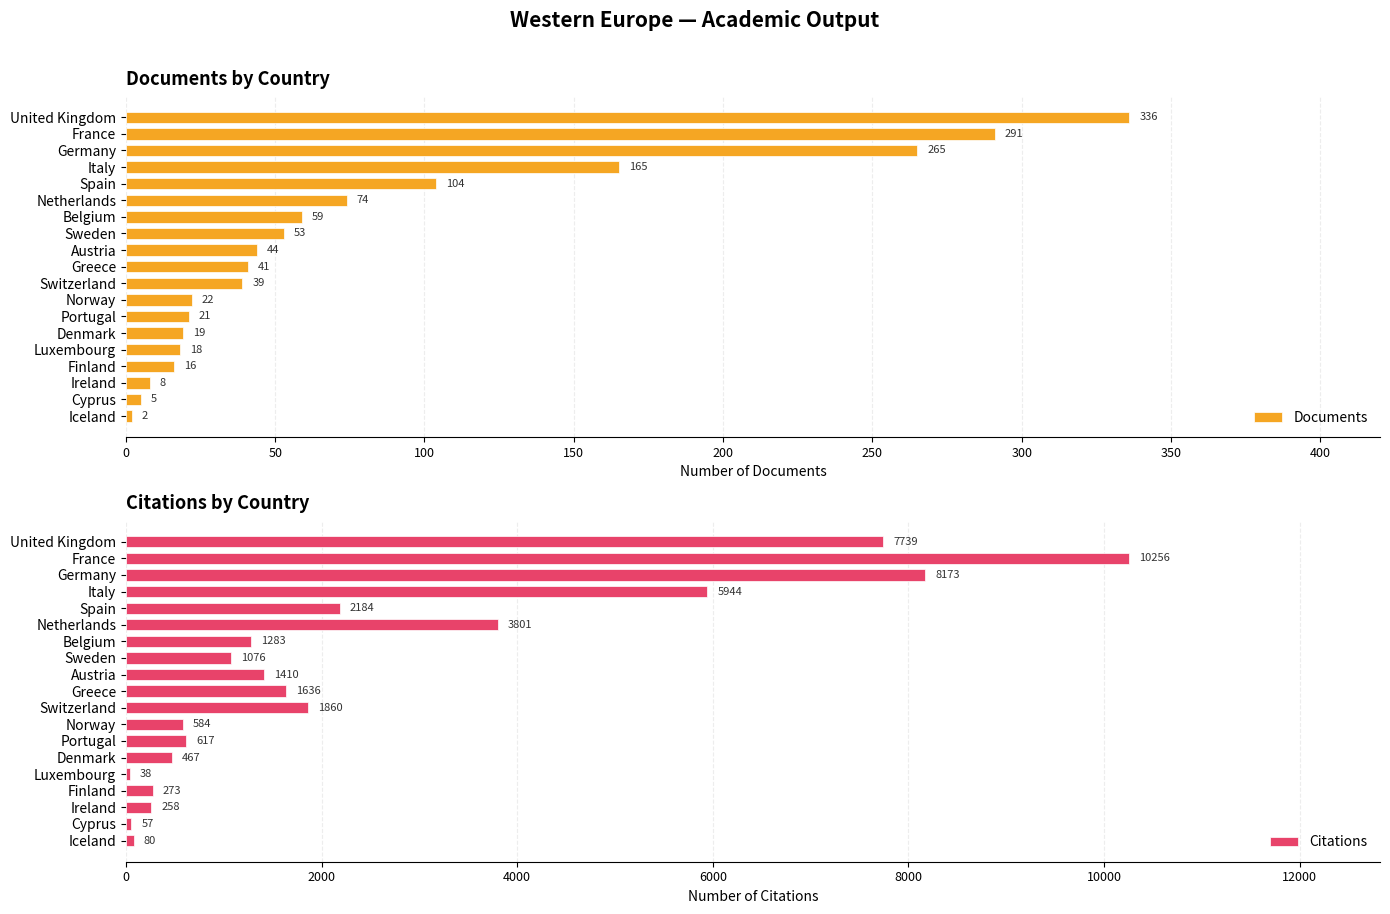

List the labels in order of Documents value, largest first.

United Kingdom, France, Germany, Italy, Spain, Netherlands, Belgium, Sweden, Austria, Greece, Switzerland, Norway, Portugal, Denmark, Luxembourg, Finland, Ireland, Cyprus, Iceland